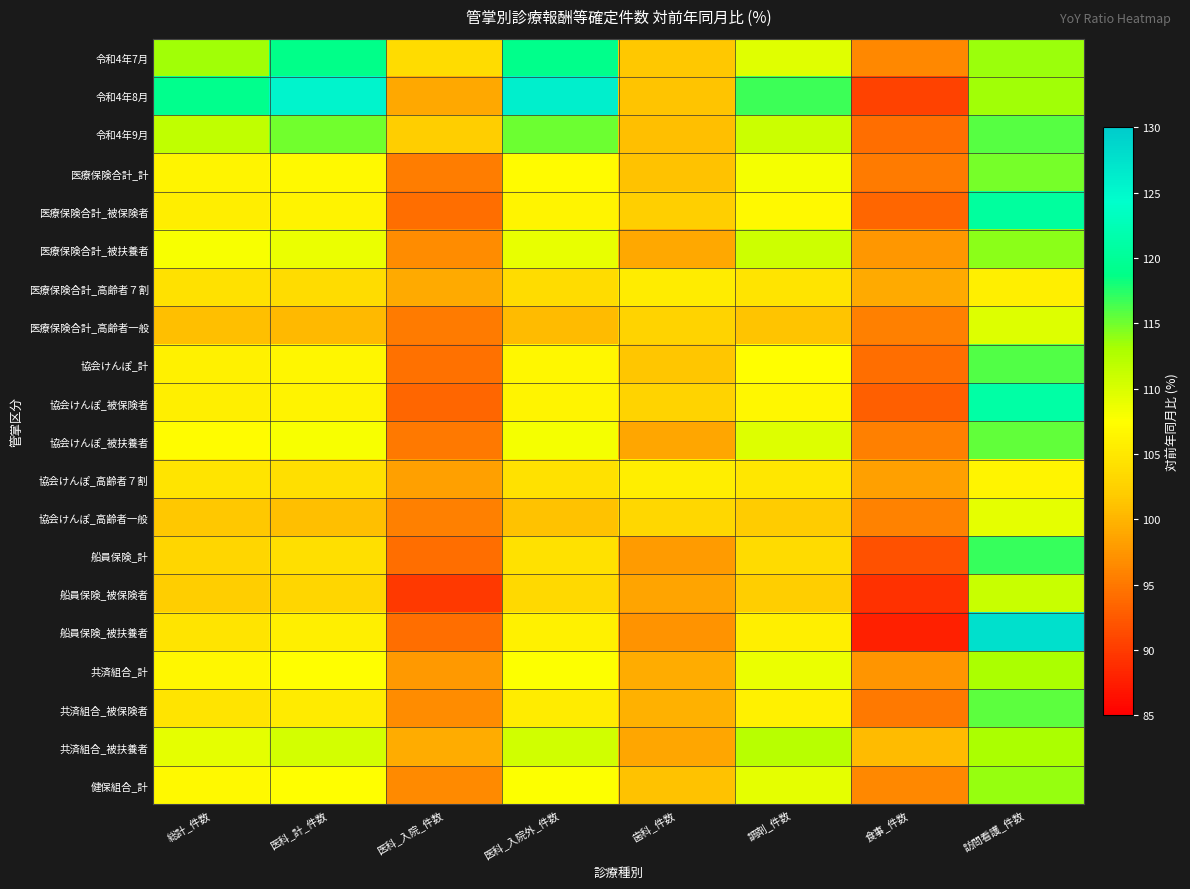

What is the spread (max minus min) of values at 医科_入院_件数?

13.9